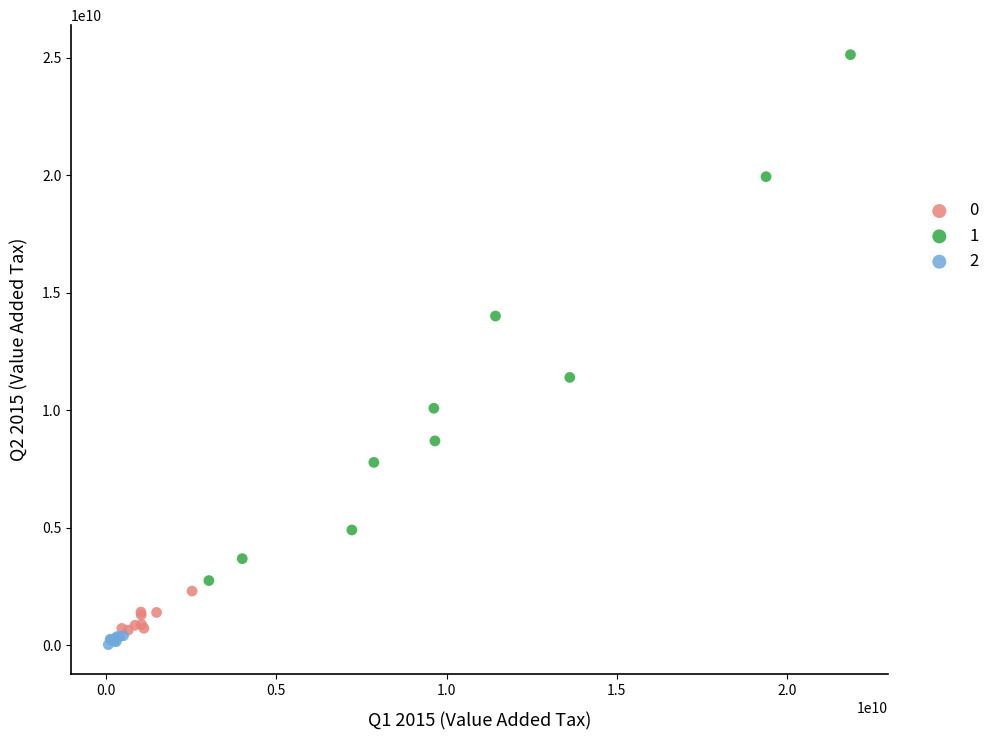

Which series has the widest spread of Y values?

1